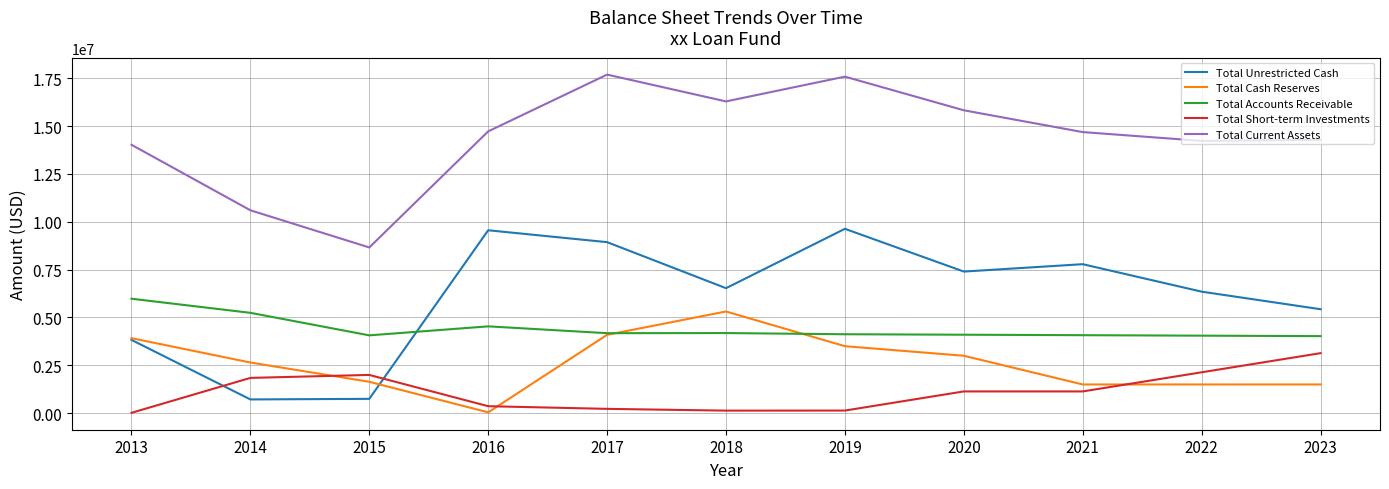

Between which two adjacent categories do Total Unrestricted Cash and Total Short-term Investments first intersect?

2013 and 2014